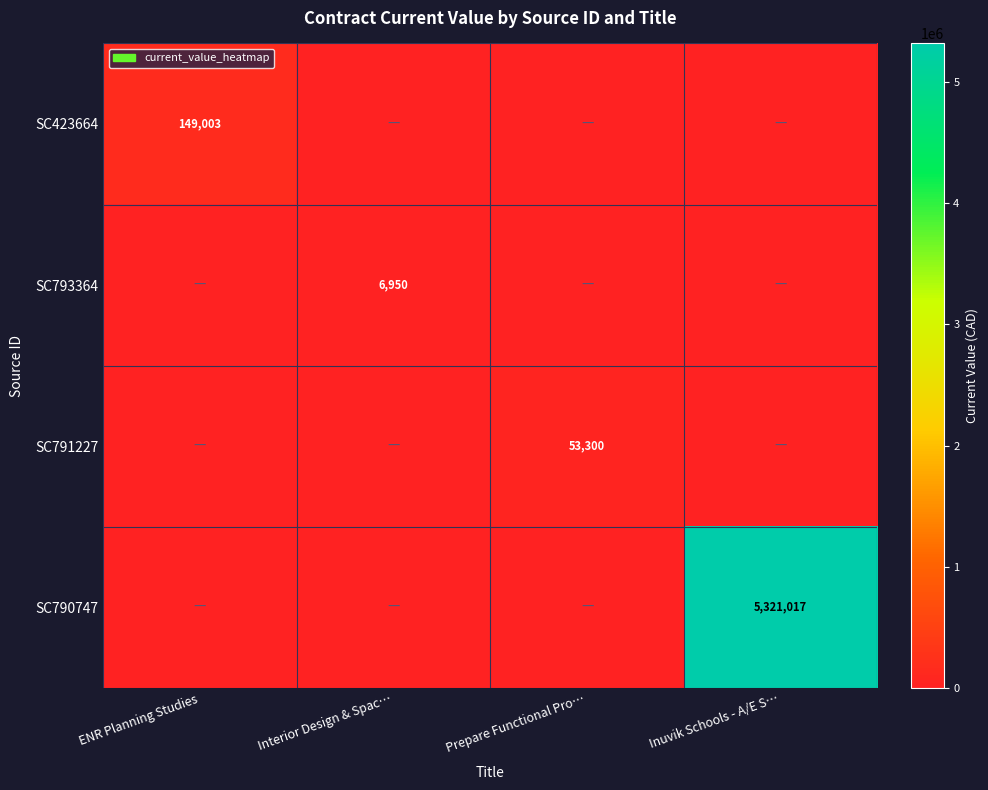

True or false: SC423664 has a value of 206736 at ENR Planning Studies.

False